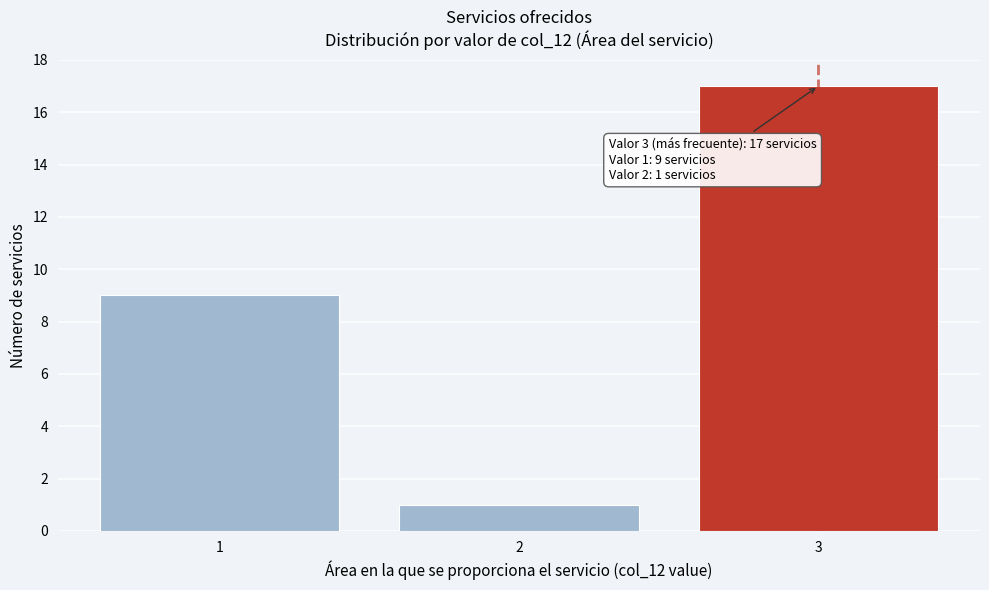

Reading left to right, extract all data points from this chart.

9	1	17